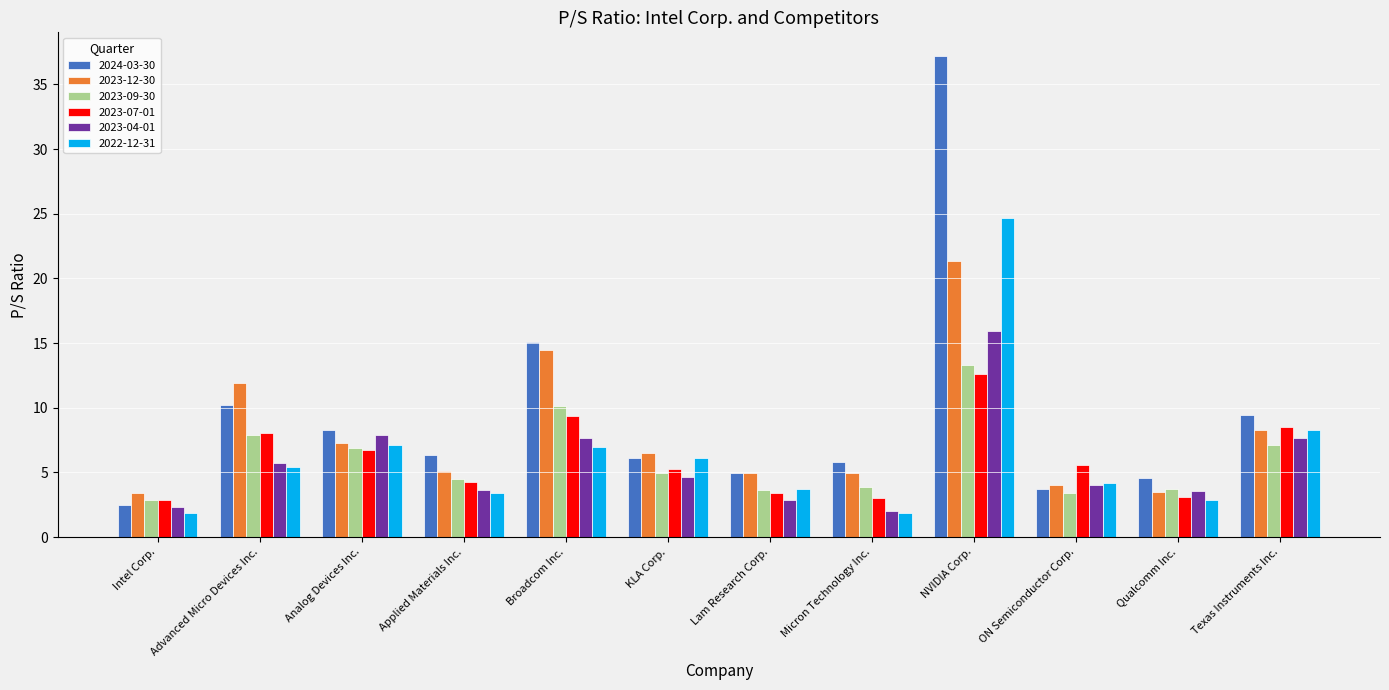

What value does the 2023-04-01 series have at Intel Corp.?

2.3